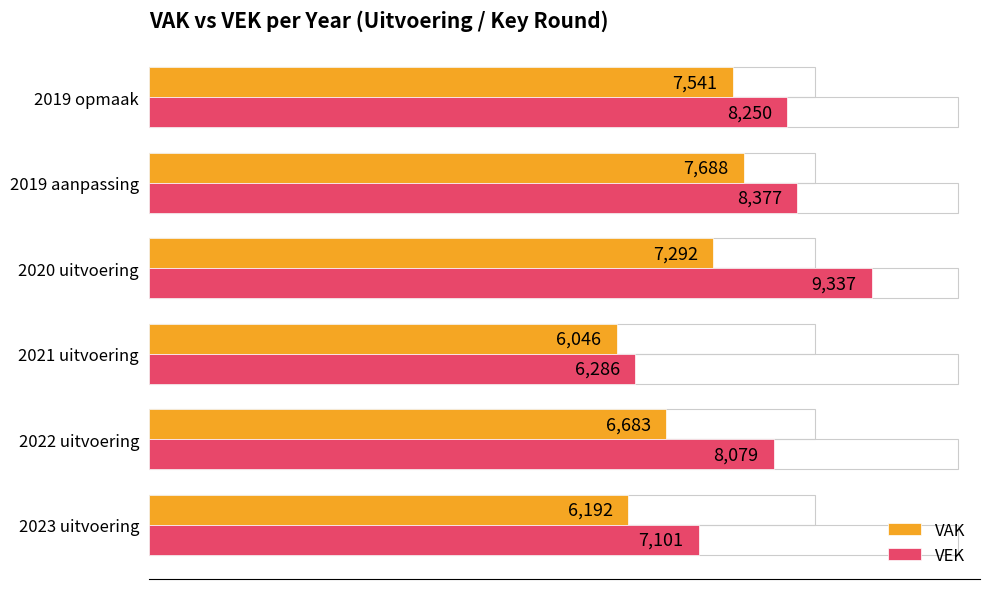

At which label is VEK closest to 7811?

2022 uitvoering